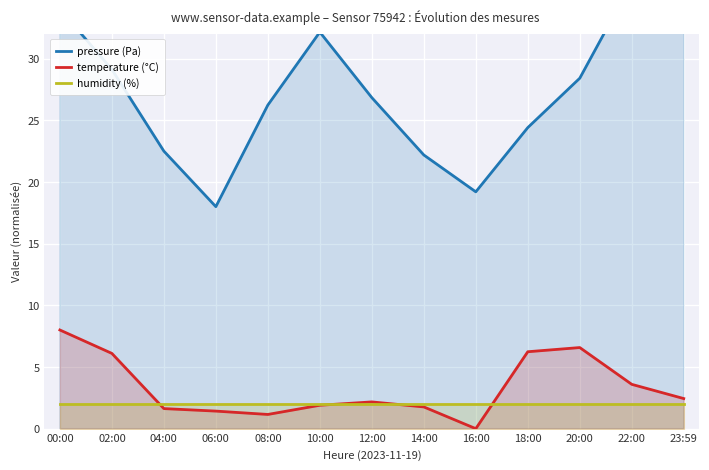

How many data points does each series have?

13